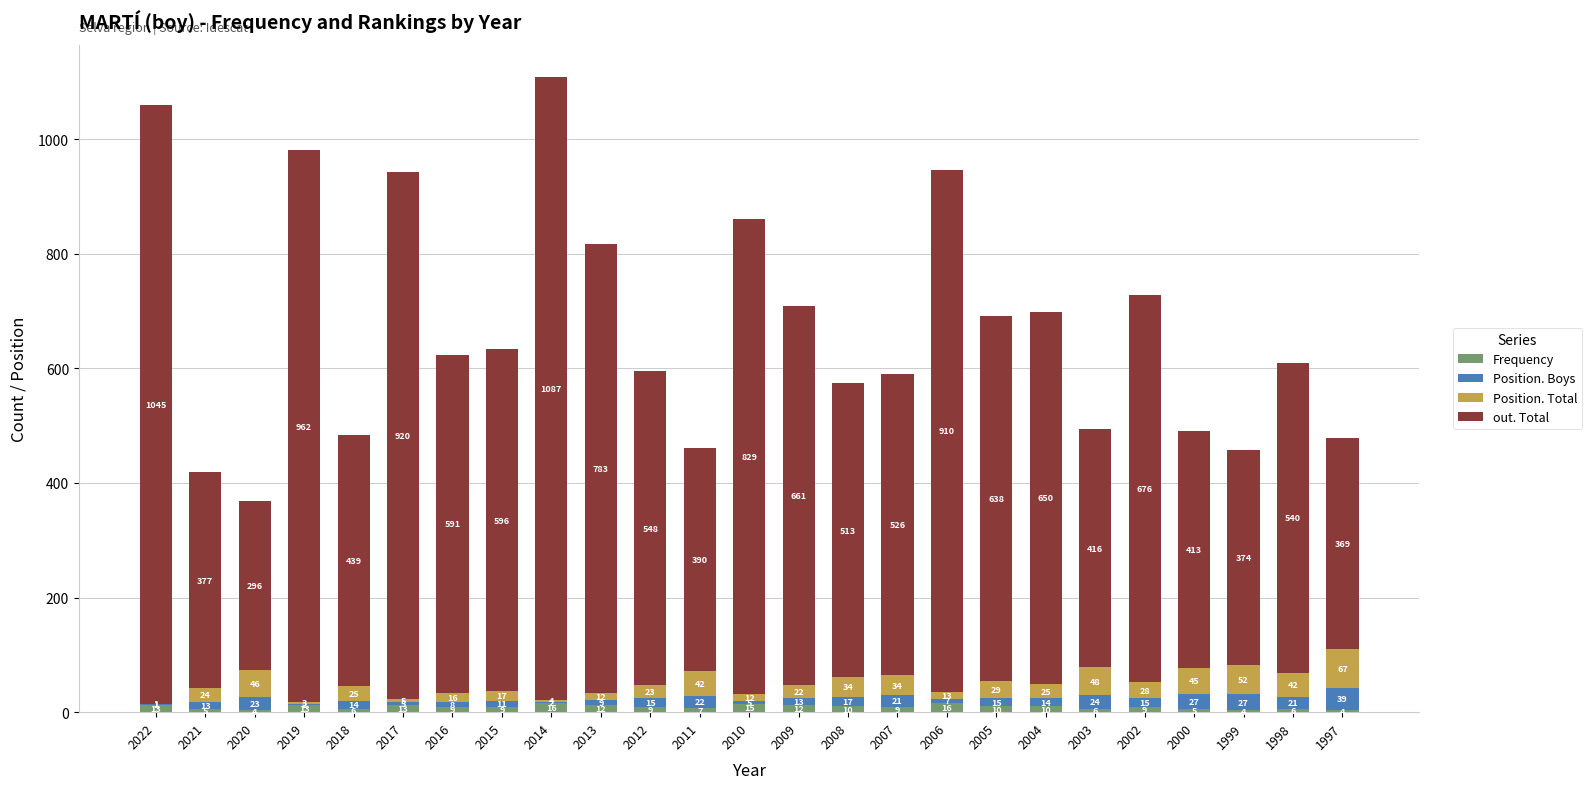

What is the highest value of the Frequency series?

16